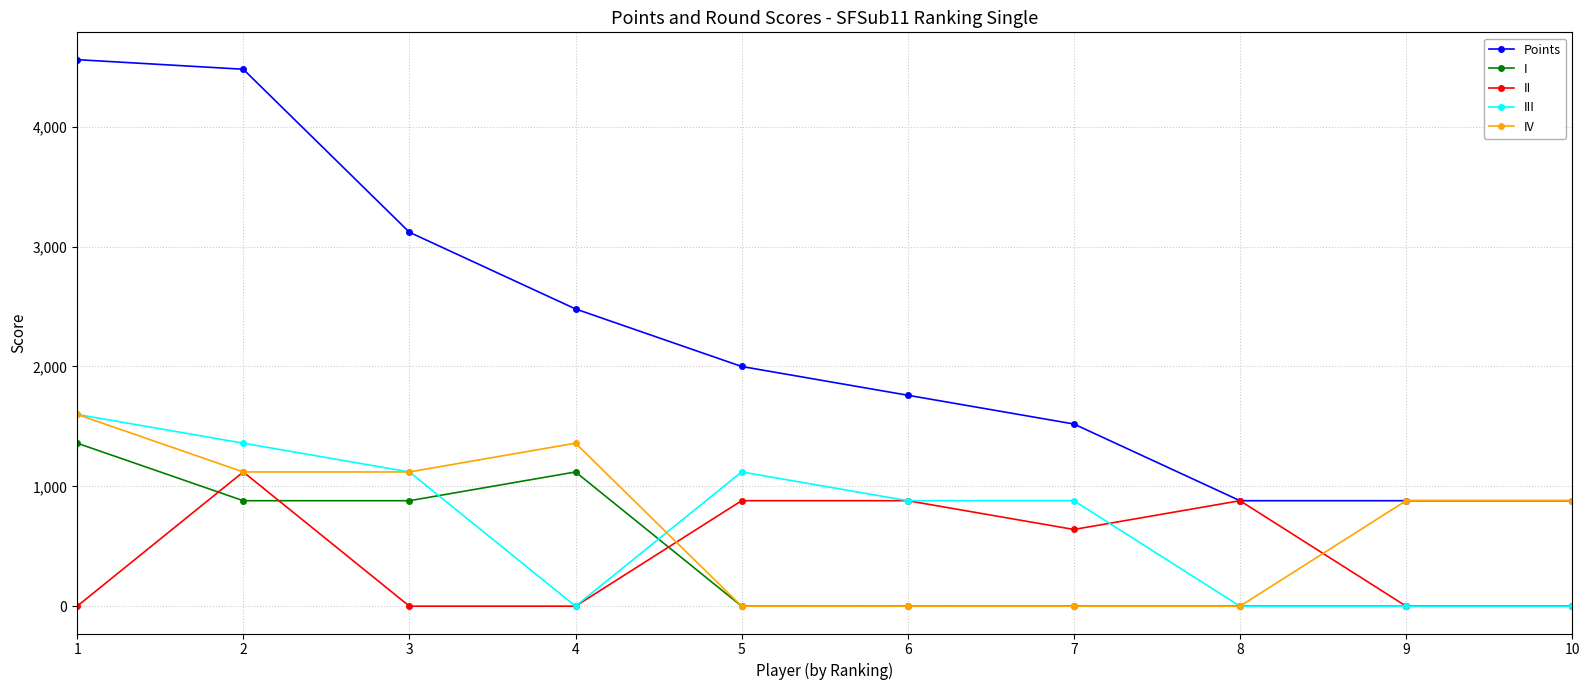

Count the IV values in the range 0 to 1120.

8